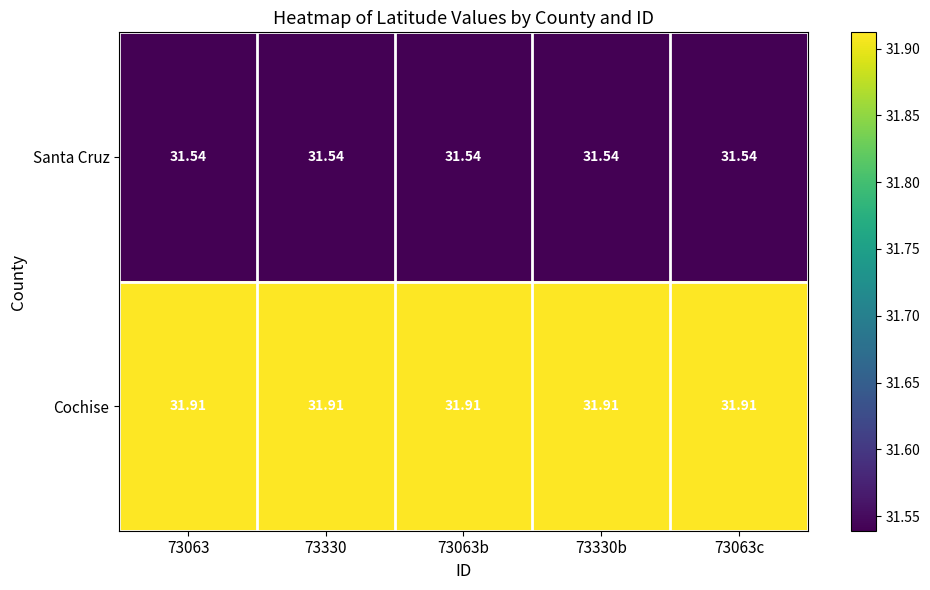

Which series has the largest total across all categories?

Cochise